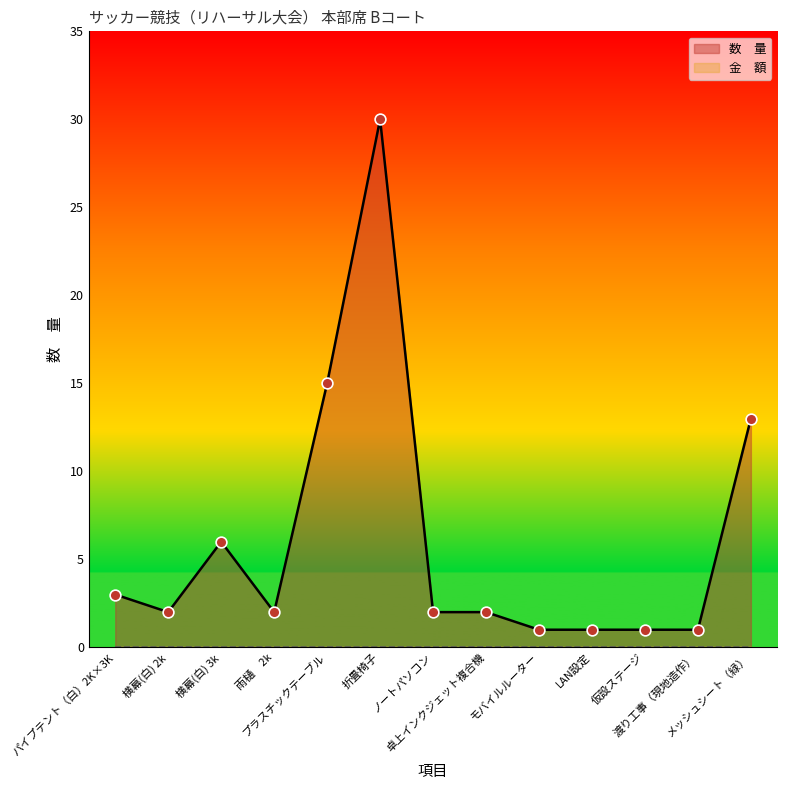

What is the change in value from 卓上インクジェット複合機 to 仮設ステージ?

-1